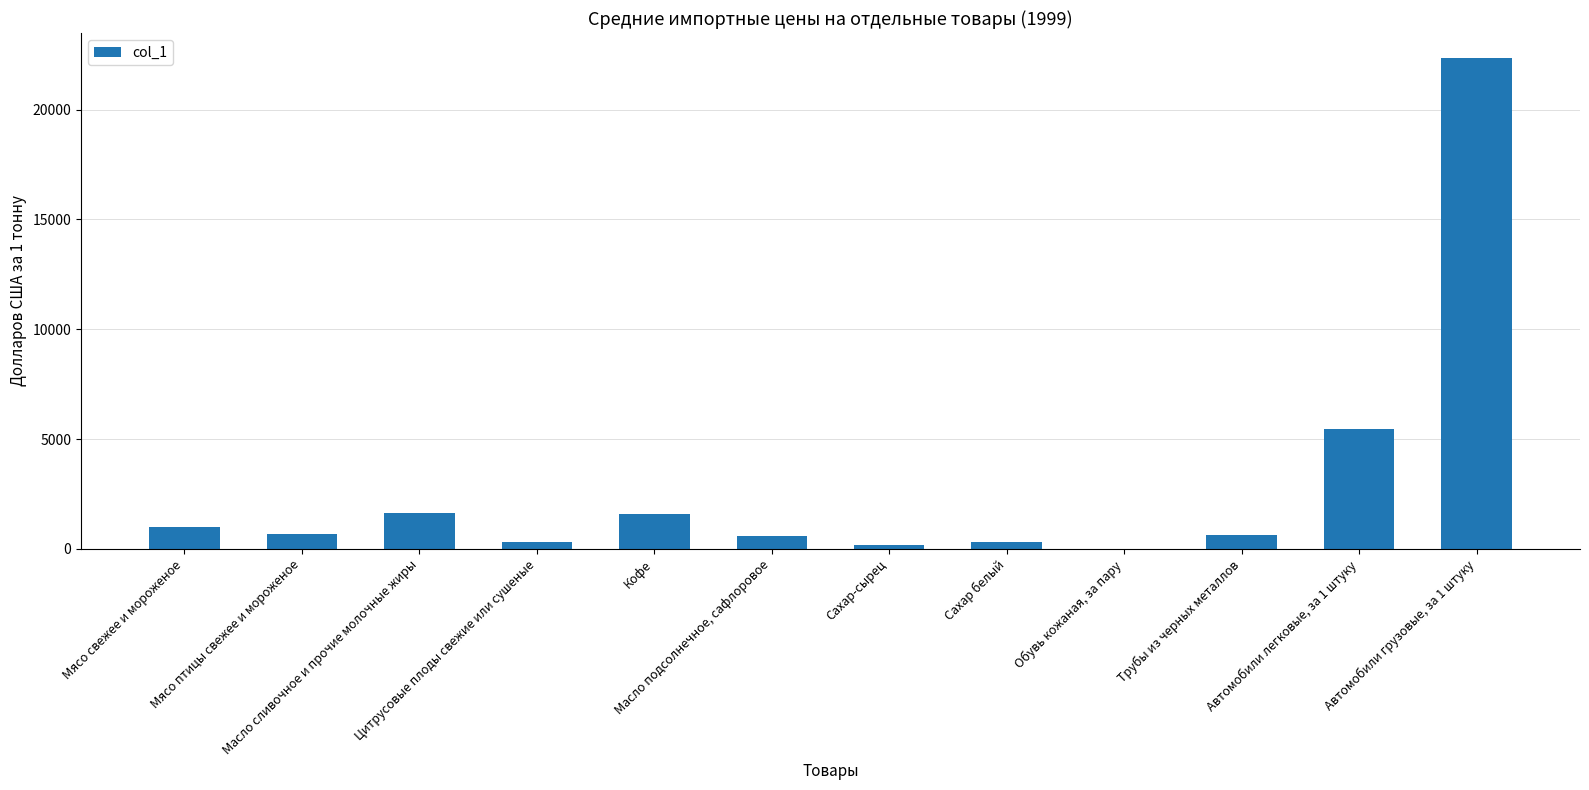

At which label is the value closest to 11192?

Автомобили легковые, за 1 штуку